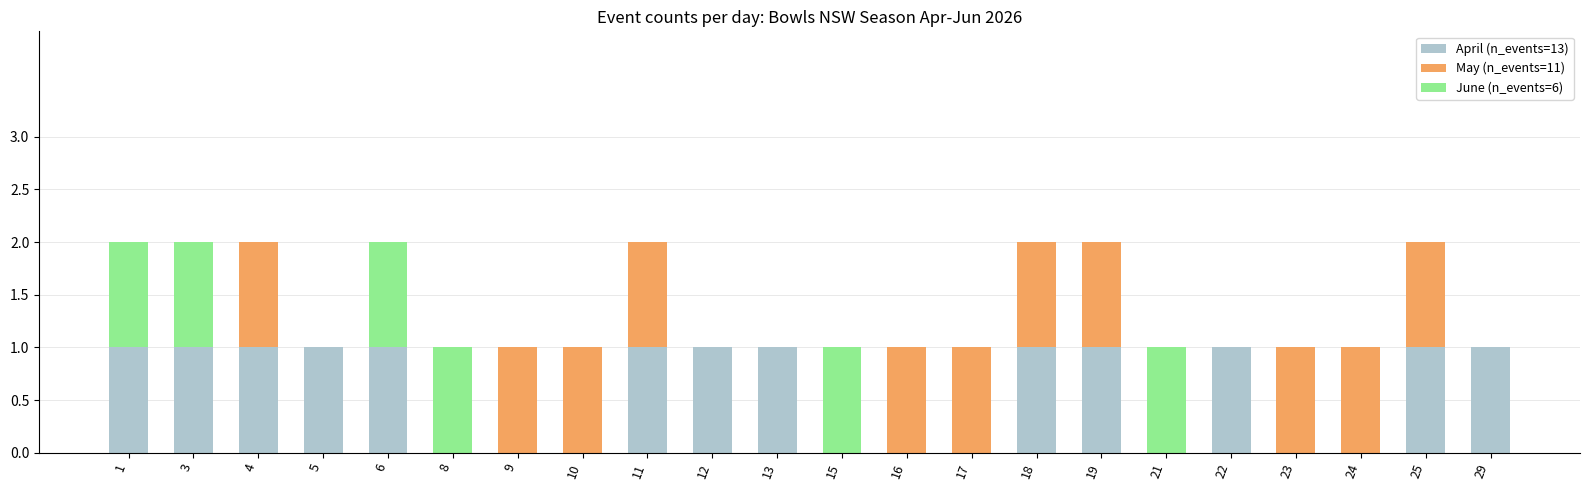

Is it true that April (n_events=13) equals 2 at 1?

False